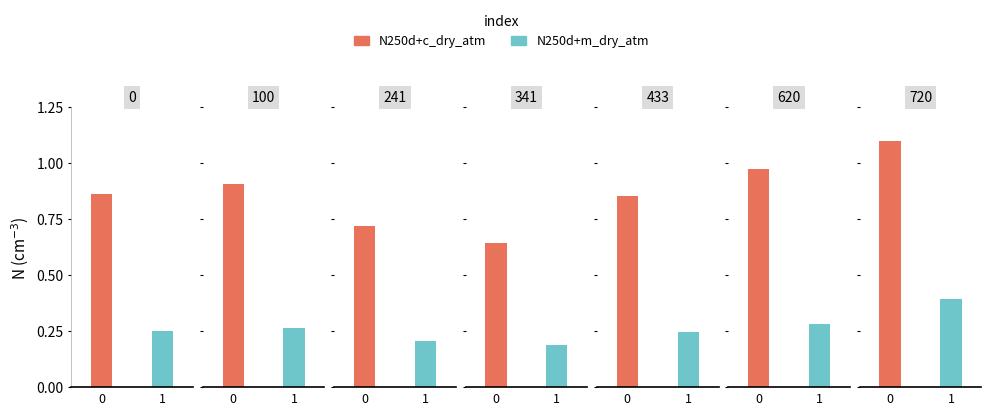

What is the difference between the highest and lowest values at 720?

0.7